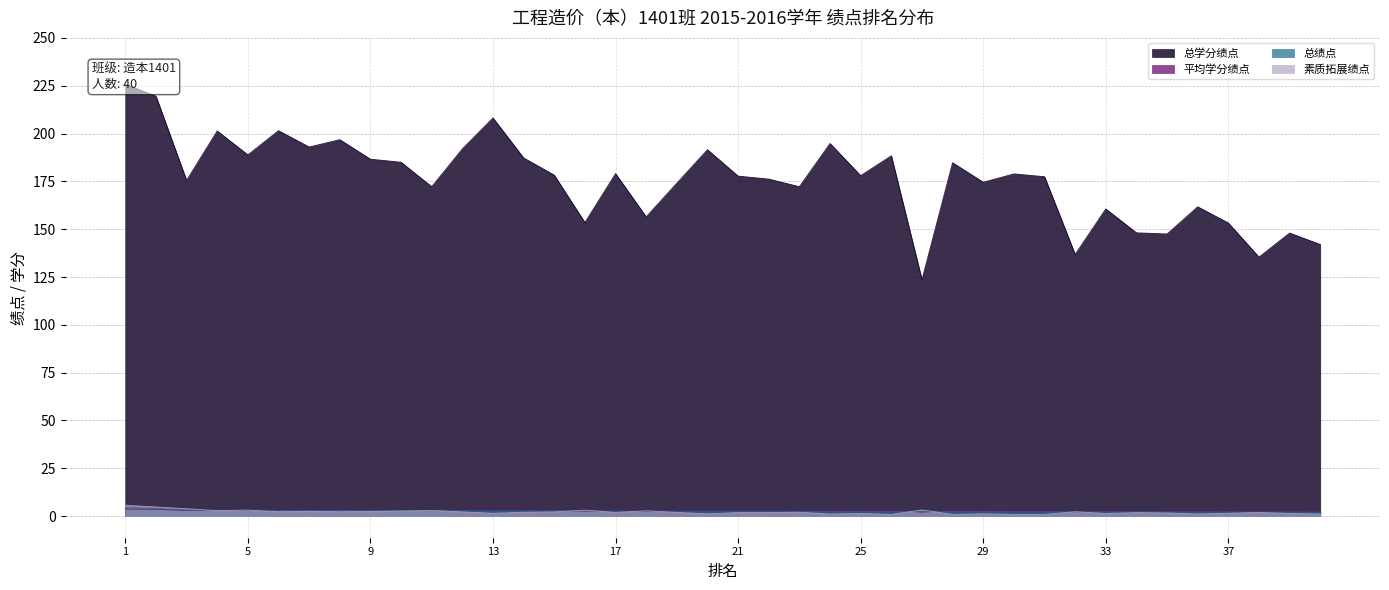

What is the value of the 总绩点 point at the 10th from the left?

2.9